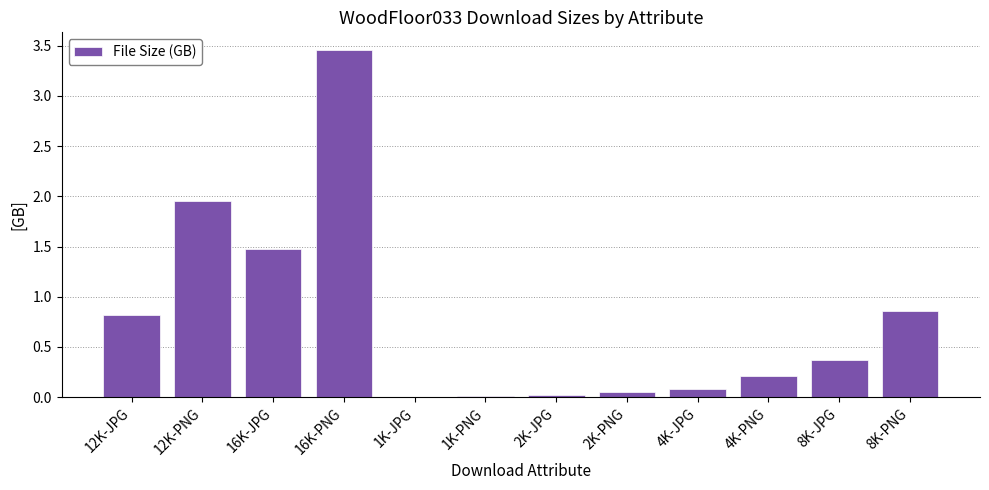

Which label corresponds to the largest value in the chart?

16K-PNG